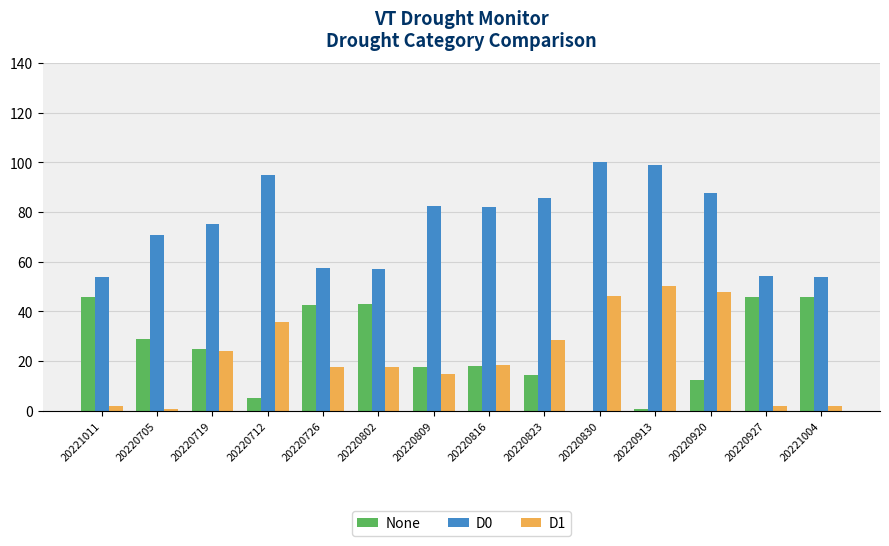

Which series has the largest range (max minus min)?

D1